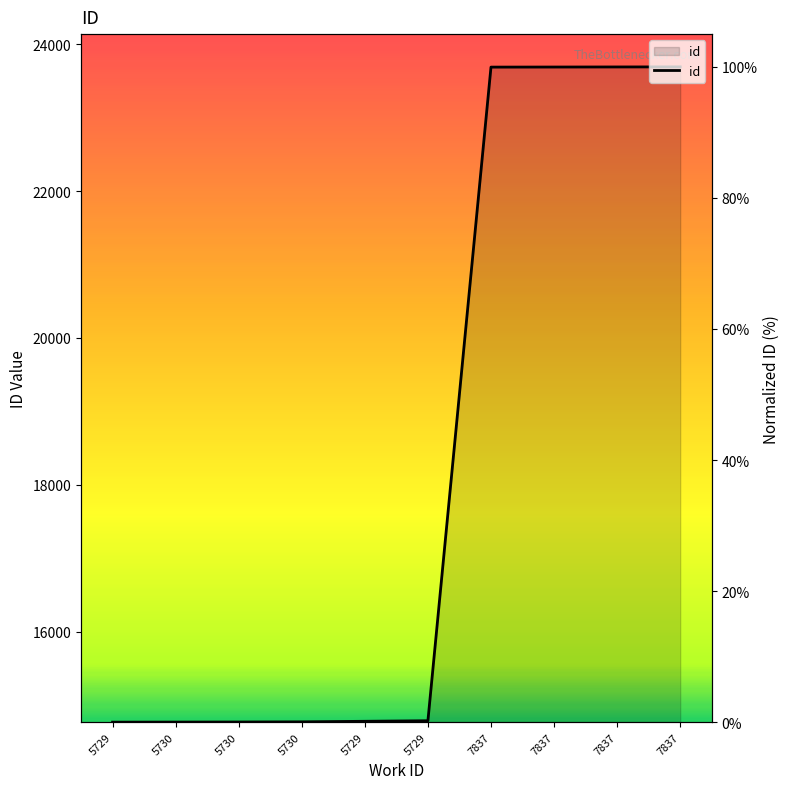

True or false: there are more than 0 points higher than both neighbors.

False